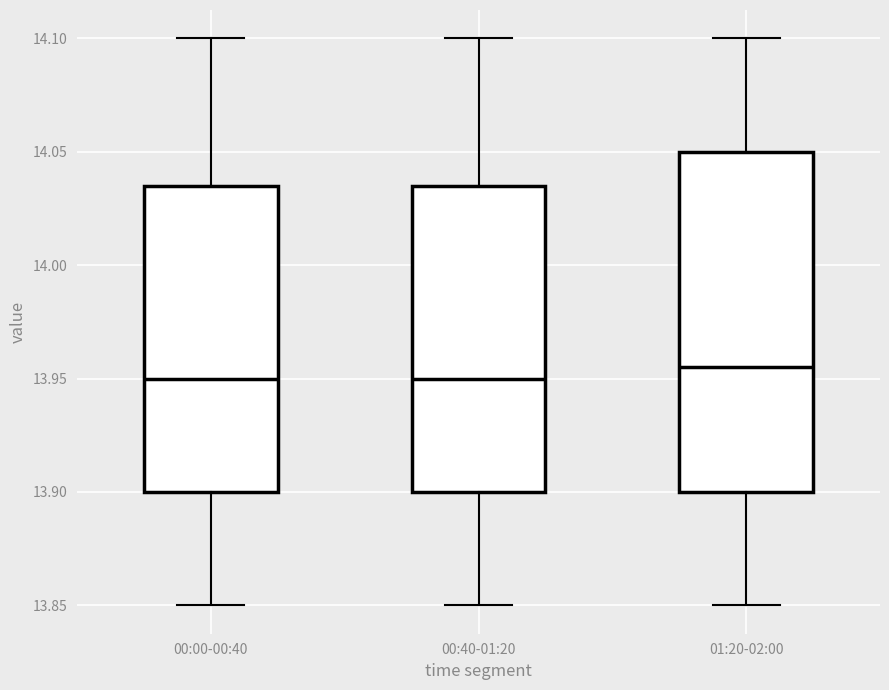

Where does the upper whisker of the box for 01:20-02:00 end on the y-axis? The values are not printed on the chart, so give them approximately, as read against the axis.

14.100